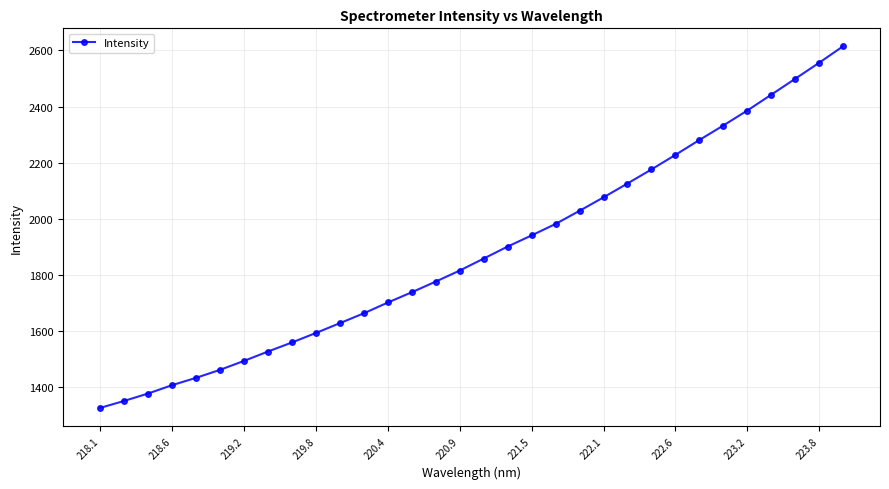

What is the minimum value shown in the chart?

1325.6